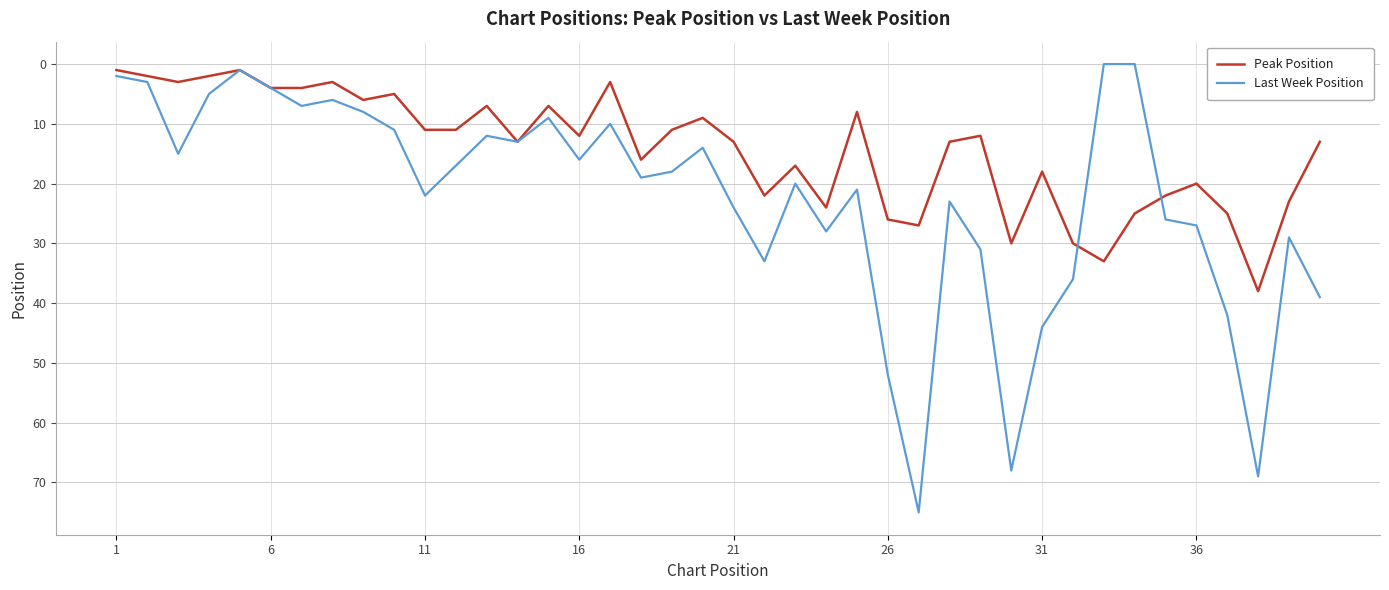

Reading left to right, transcribe all the data shown in this chart.

Peak Position: 1	2	3	2	1	4	4	3	6	5	11	11	7	13	7	12	3	16	11	9	13	22	17	24	8	26	27	13	12	30	18	30	33	25	22	20	25	38	23	13
Last Week Position: 2	3	15	5	1	4	7	6	8	11	22	17	12	13	9	16	10	19	18	14	24	33	20	28	21	52	75	23	31	68	44	36	0	0	26	27	42	69	29	39